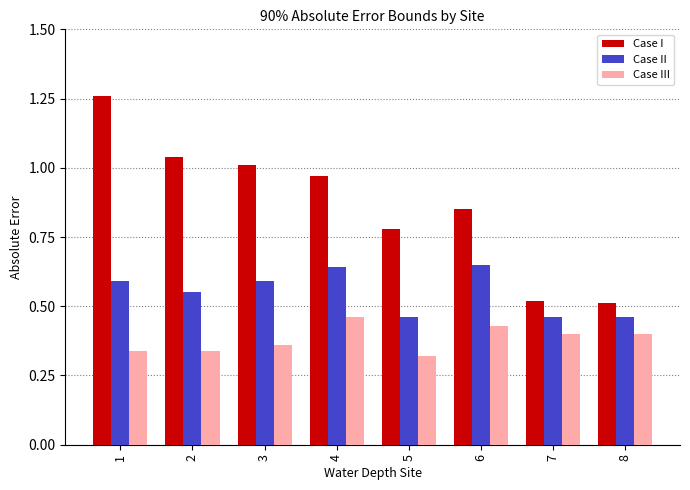

Which series changed the most between 5 and 7?

Case I